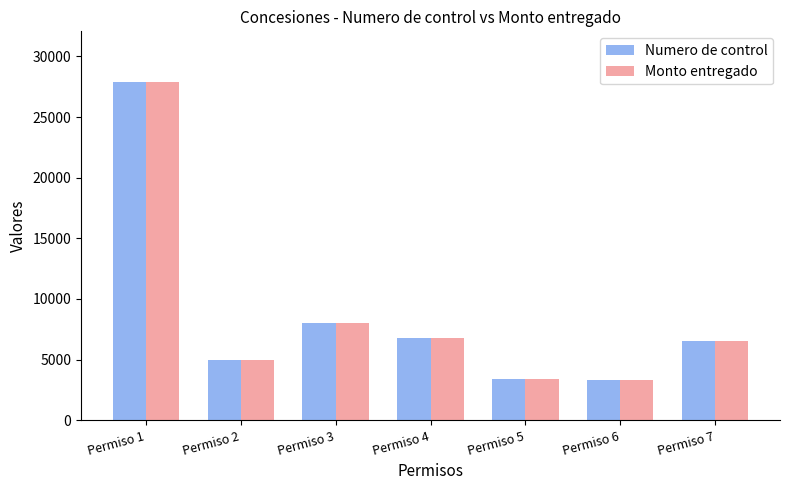

At which category is the sum across all series the highest?

Permiso 1